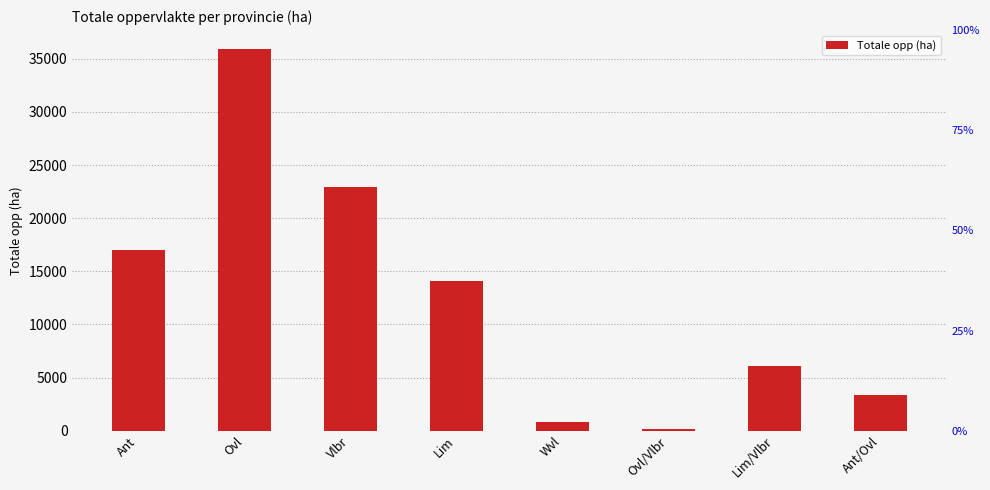

What is the change in value from Lim to Lim/Vlbr?

-8028